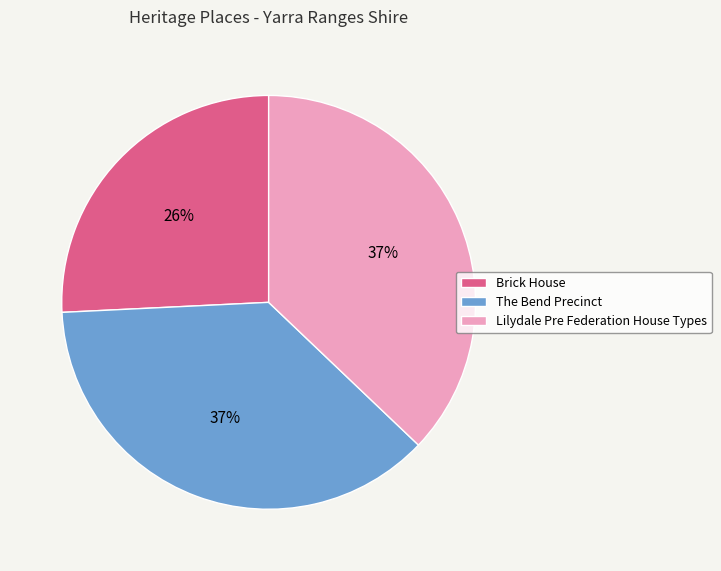

Does Brick House represent more than half of the total?

No